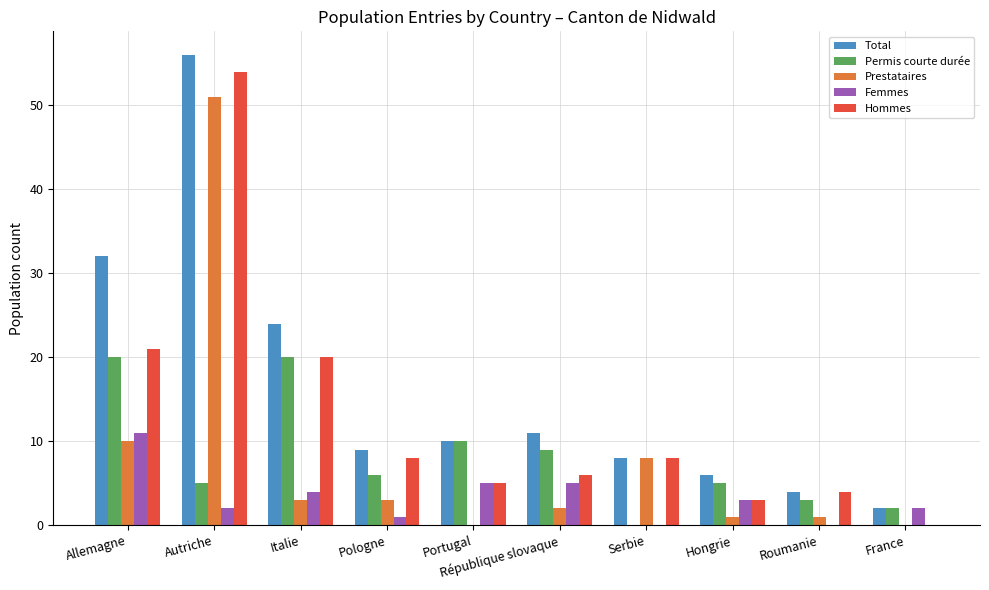

Are the bars grouped side by side (vs. stacked)?

Yes